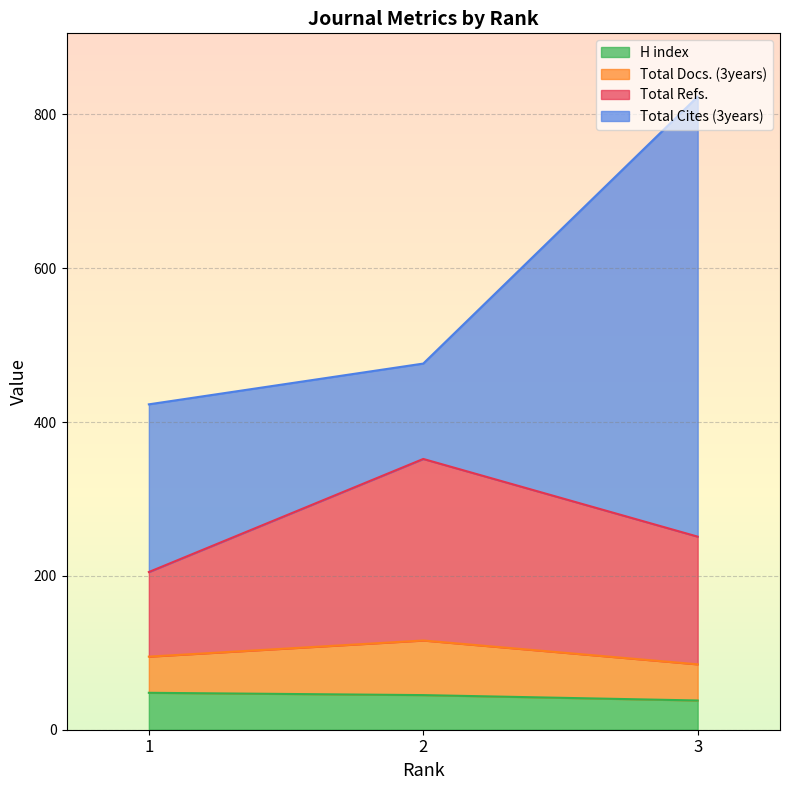

The value of H index at 1 is 48. True or false?

True